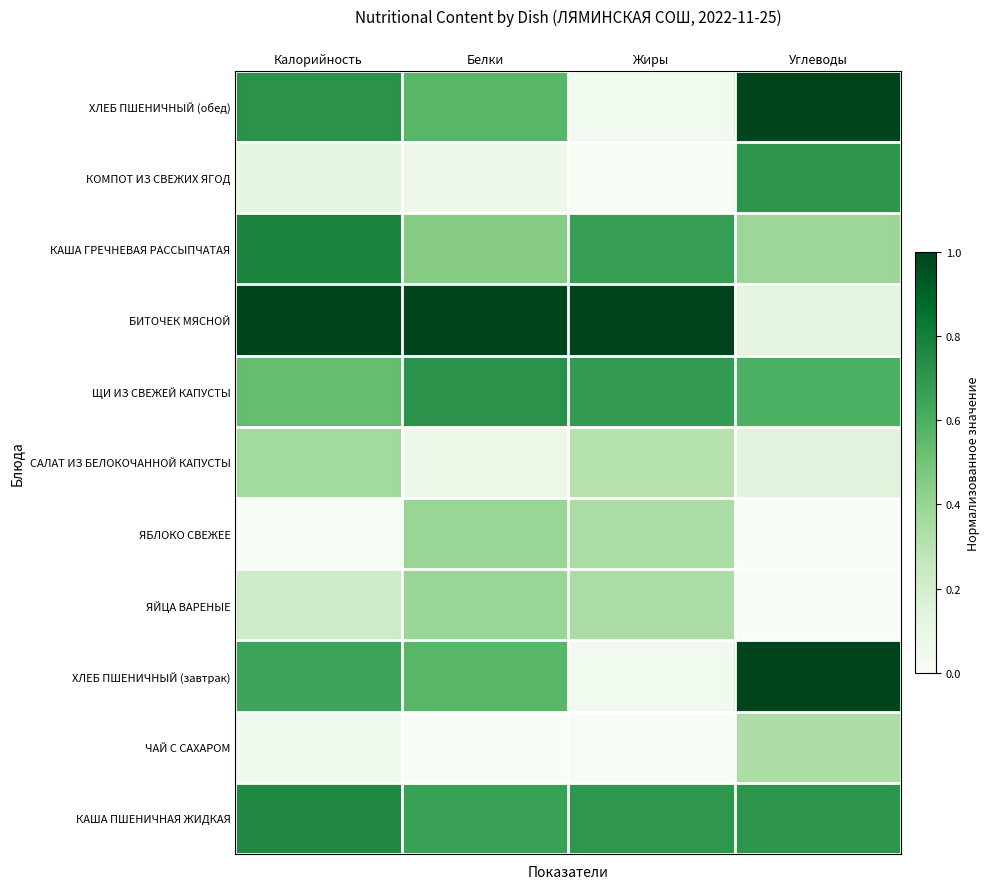

How many categories are shown in the chart?

4